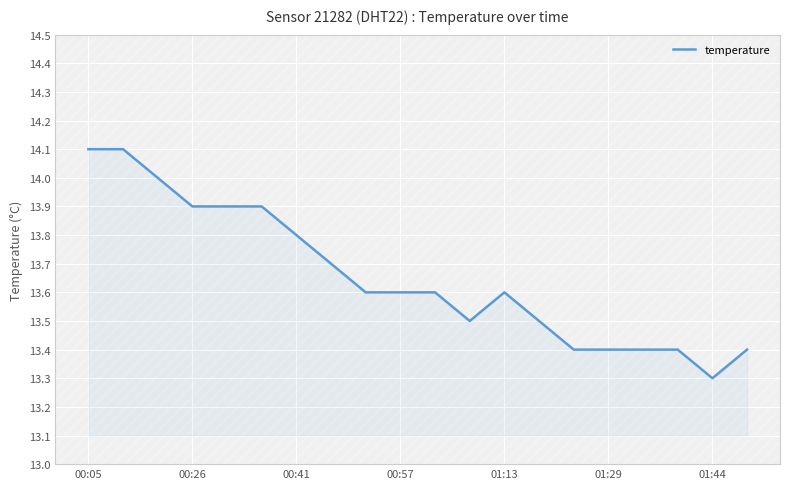

What is the difference between the maximum and minimum values?

0.8